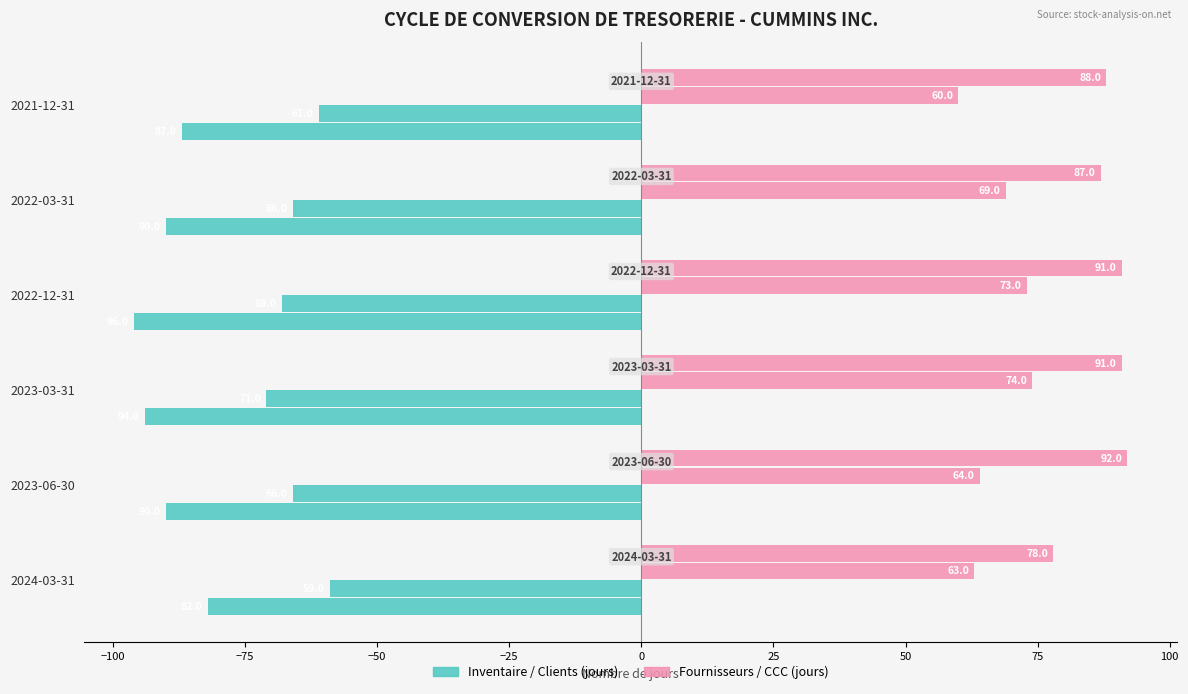

Reading left to right, transcribe all the data shown in this chart.

Jours inventaire: -82	-90	-94	-96	-90	-87
Jours fournisseurs: 63	64	74	73	69	60